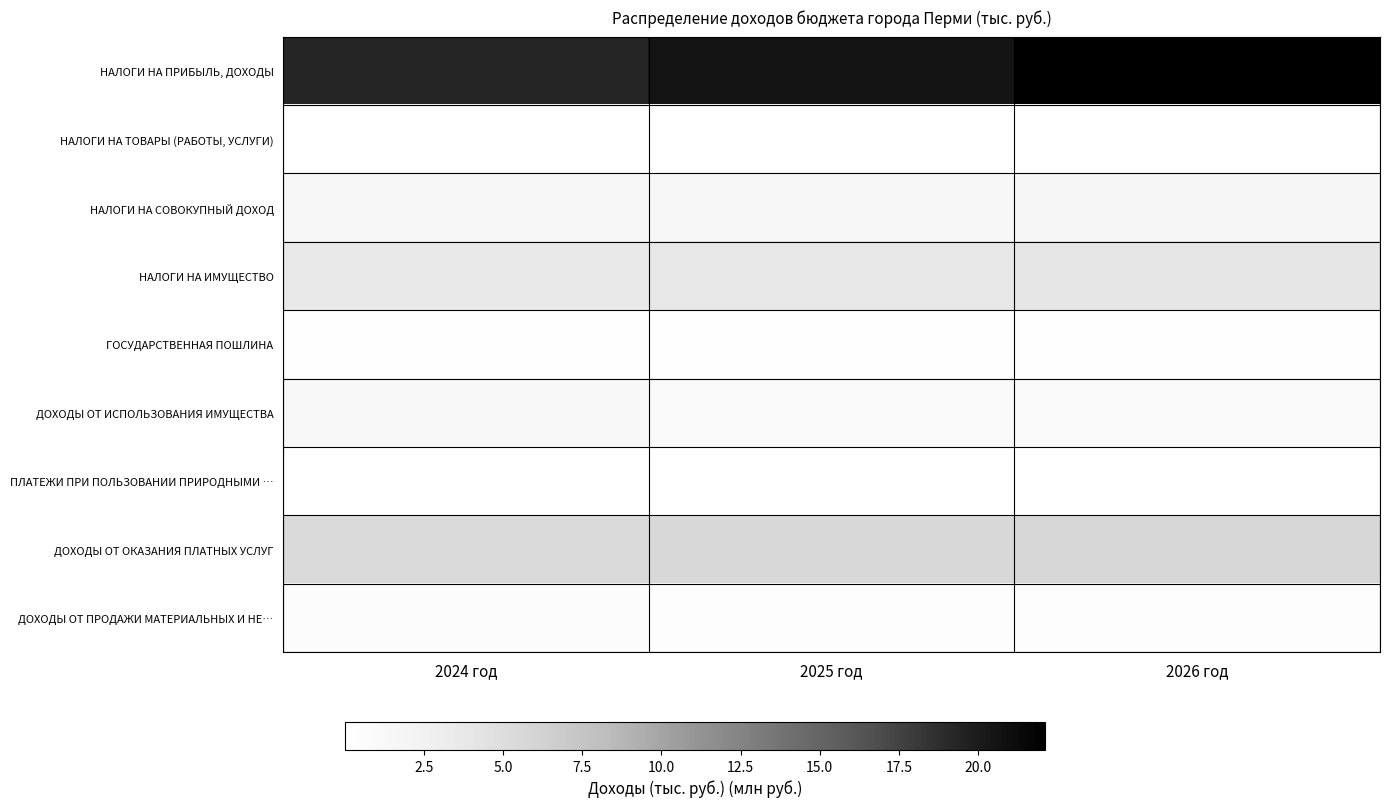

Which series has the largest total across all categories?

НАЛОГИ НА ПРИБЫЛЬ, ДОХОДЫ